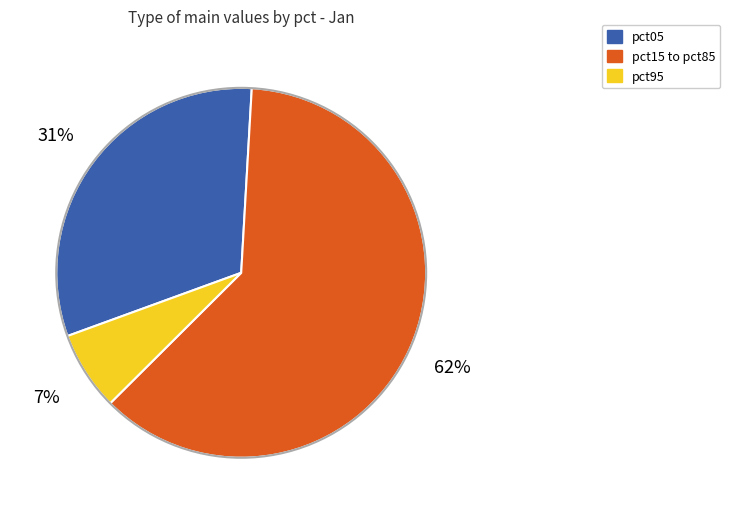

To the nearest percent, what is the average slice percentage?

33%